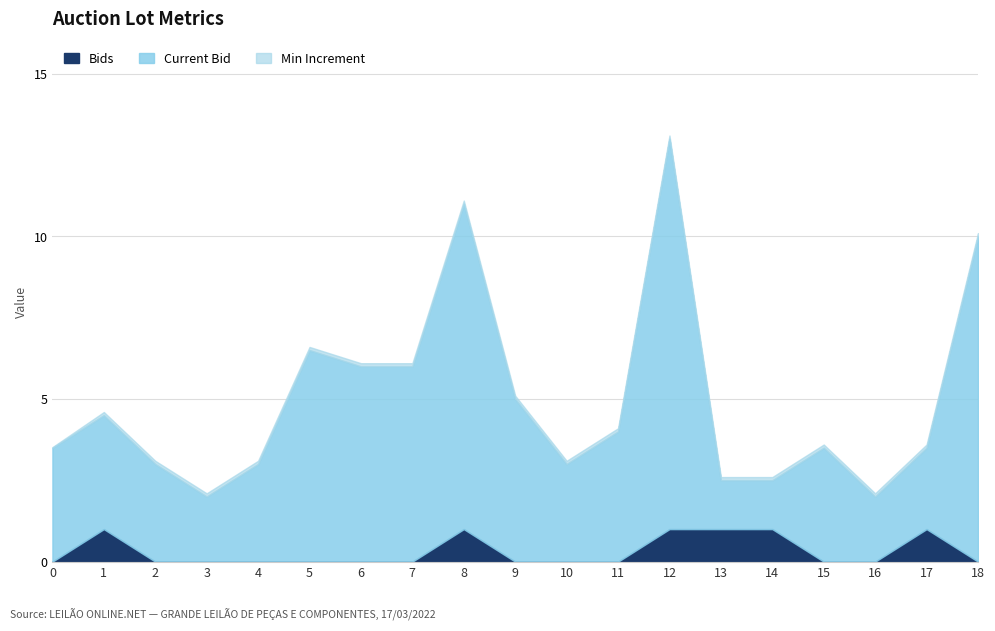

Reading right to left, list all the values displayed in this chart.

Current Bid: 18=10.0	17=2.5	16=2.0	15=3.5	14=1.5	13=1.5	12=12.0	11=4.0	10=3.0	9=5.0	8=10.0	7=6.0	6=6.0	5=6.5	4=3.0	3=2.0	2=3.0	1=3.5	0=3.5
Bids: 18=0.0	17=1.0	16=0.0	15=0.0	14=1.0	13=1.0	12=1.0	11=0.0	10=0.0	9=0.0	8=1.0	7=0.0	6=0.0	5=0.0	4=0.0	3=0.0	2=0.0	1=1.0	0=0.0
Min Increment: 18=0.1	17=0.1	16=0.1	15=0.1	14=0.1	13=0.1	12=0.1	11=0.1	10=0.1	9=0.1	8=0.1	7=0.1	6=0.1	5=0.1	4=0.1	3=0.1	2=0.1	1=0.1	0=0.0